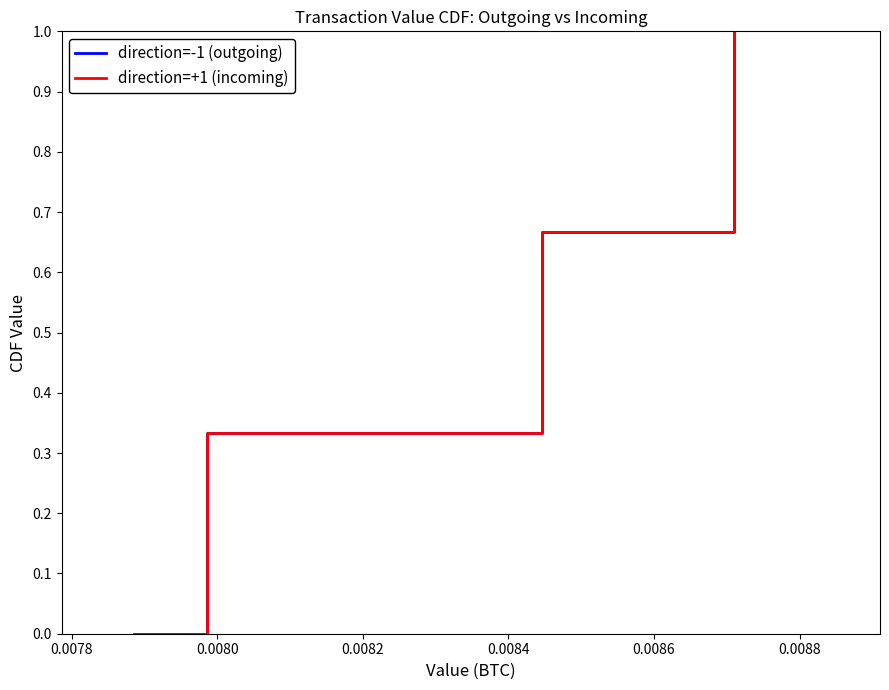

True or false: direction=+1 (incoming) and direction=-1 (outgoing) intersect in this chart.

False